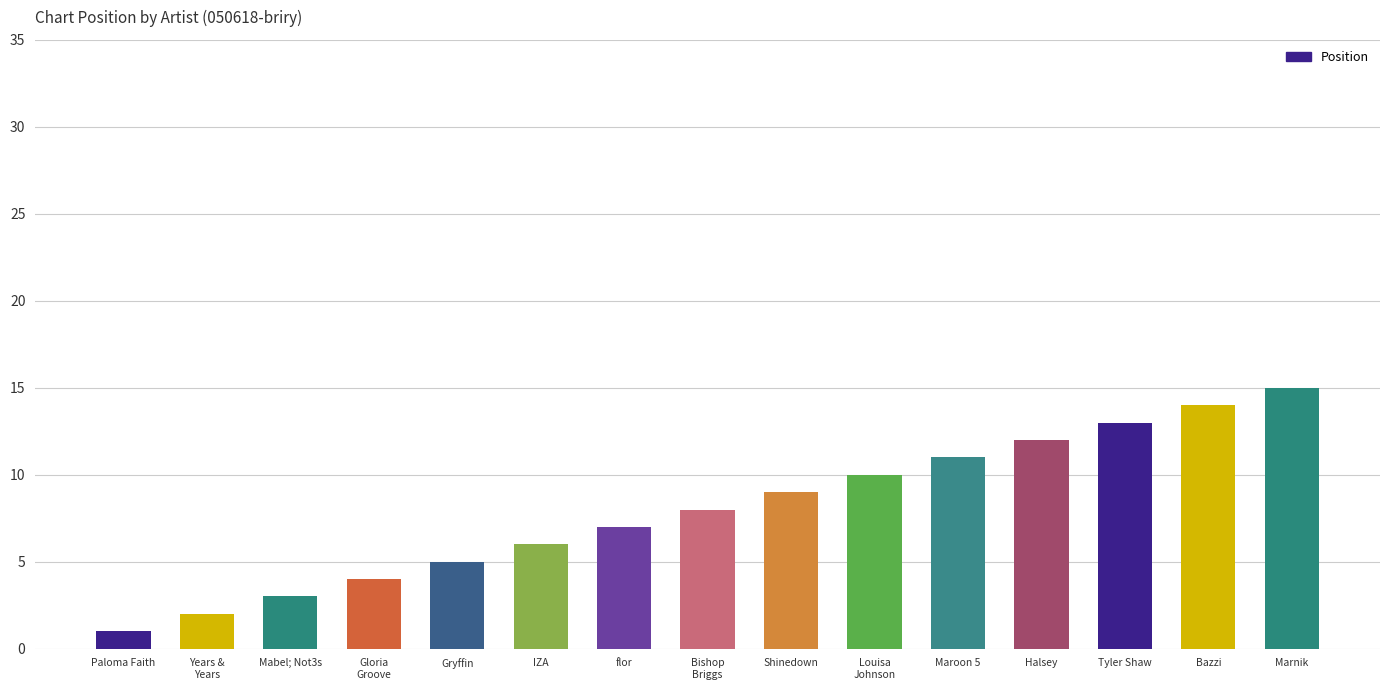

Is it true that the value at Louisa
Johnson is 15?

False